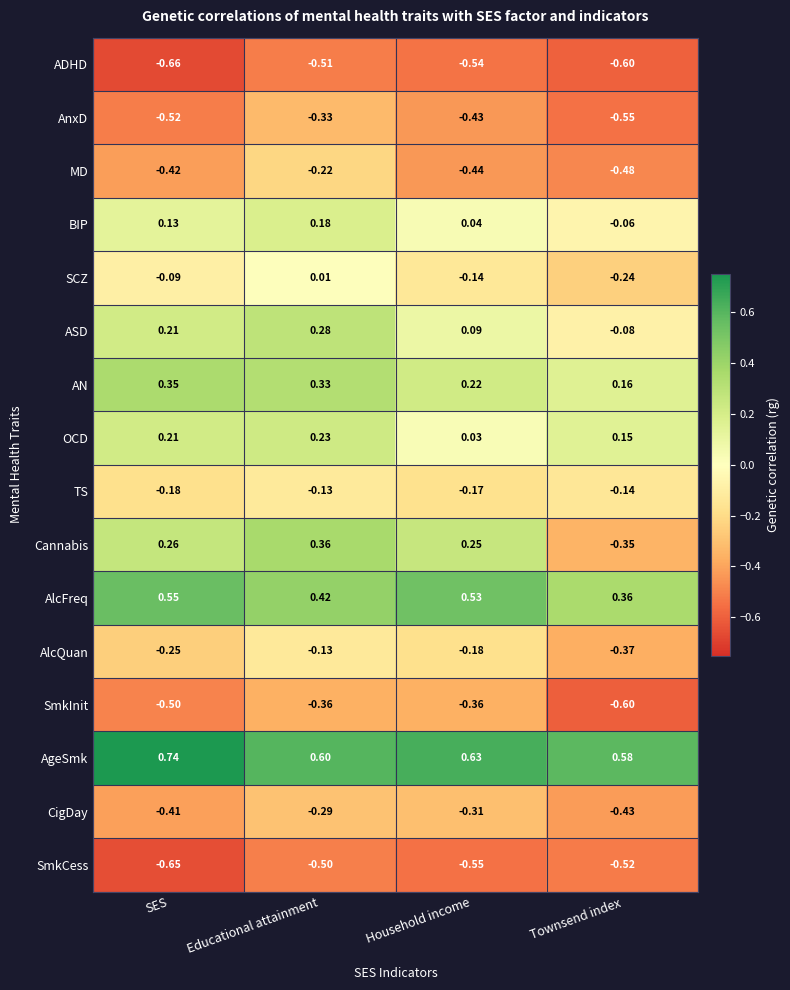

Which label corresponds to the smallest value in the chart?

SES